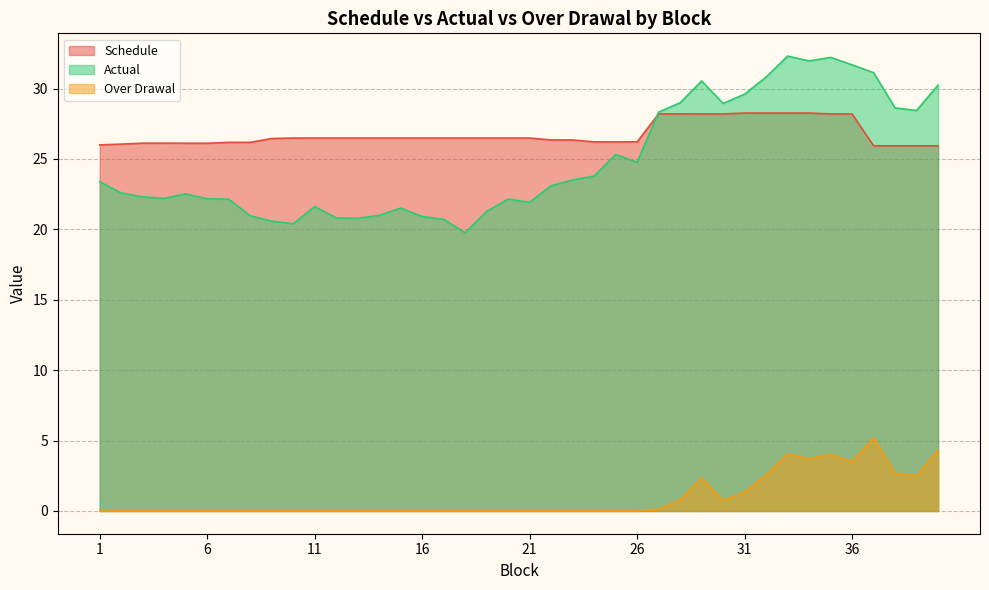

Which category has the lowest value in the Schedule series?

37